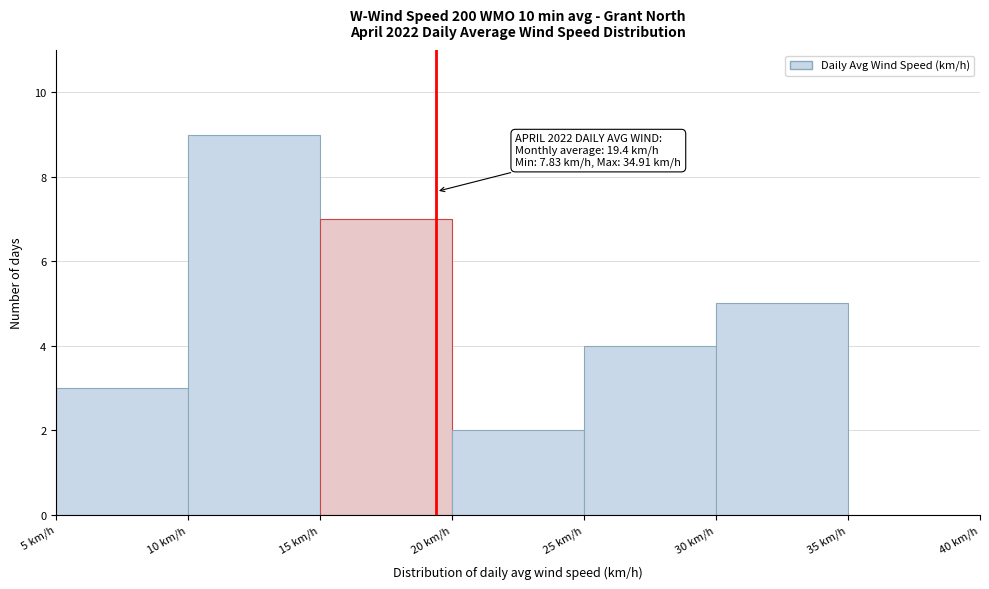

Over which range of the x-axis is the bar tallest?

10 to 15